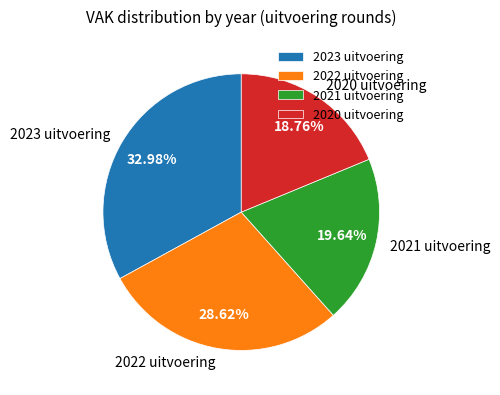

Does any single category account for the majority?

No